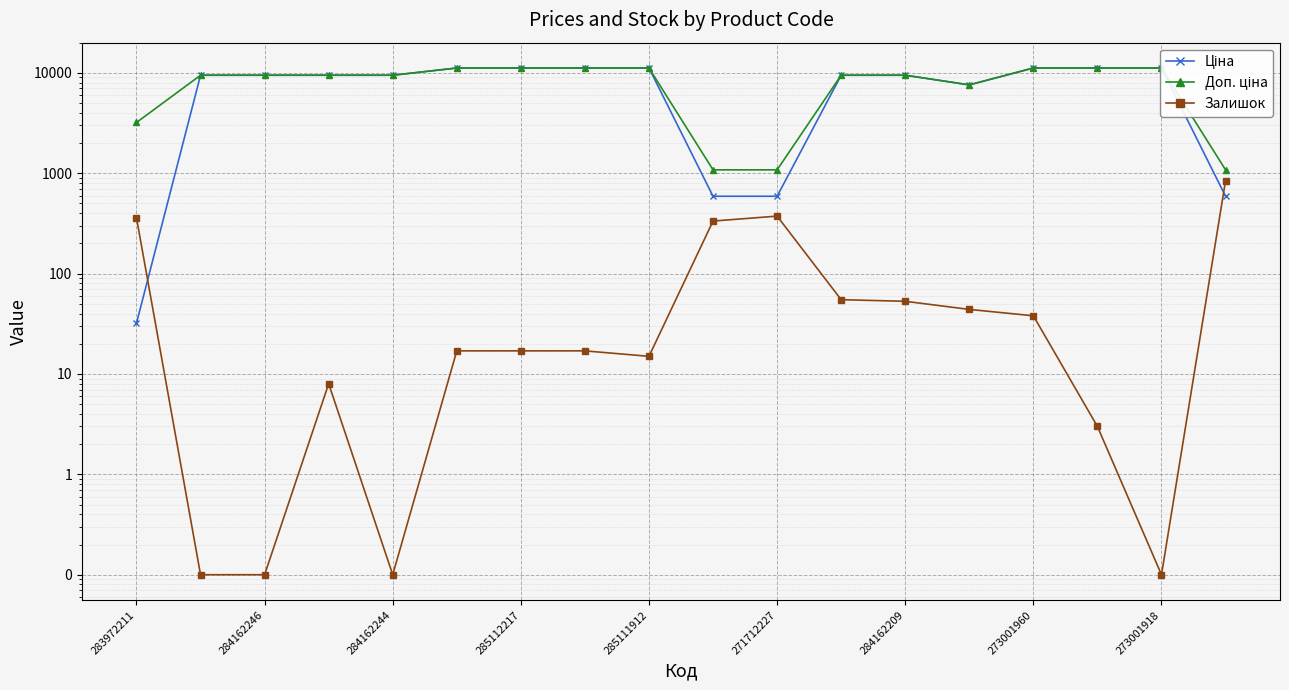

At how many categories does at least one series exceed 6740?

14